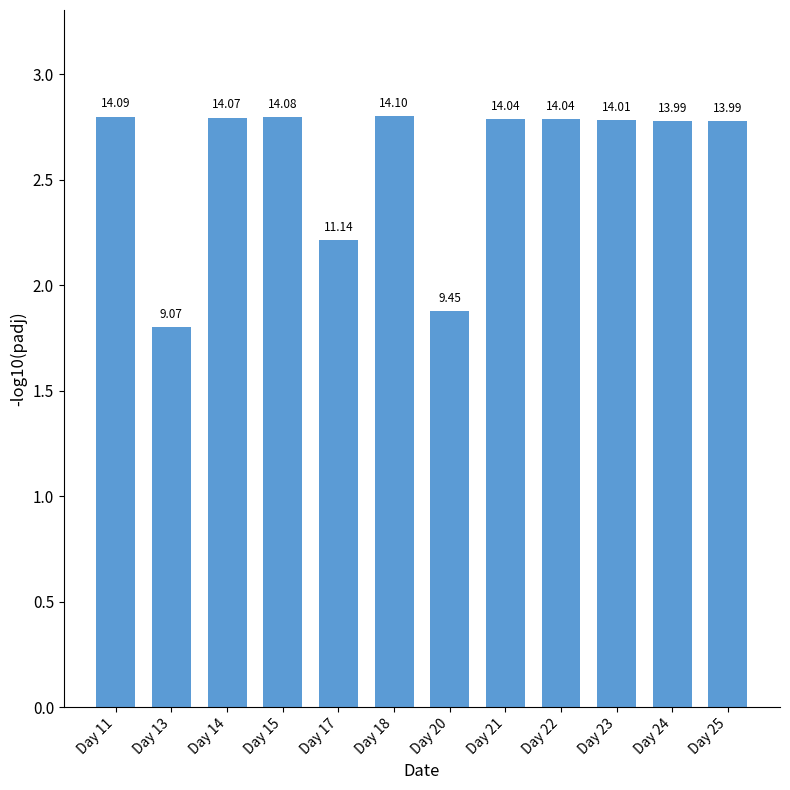

Approximately how many times larger is the value at Day 21 compared to Day 20?

1.5